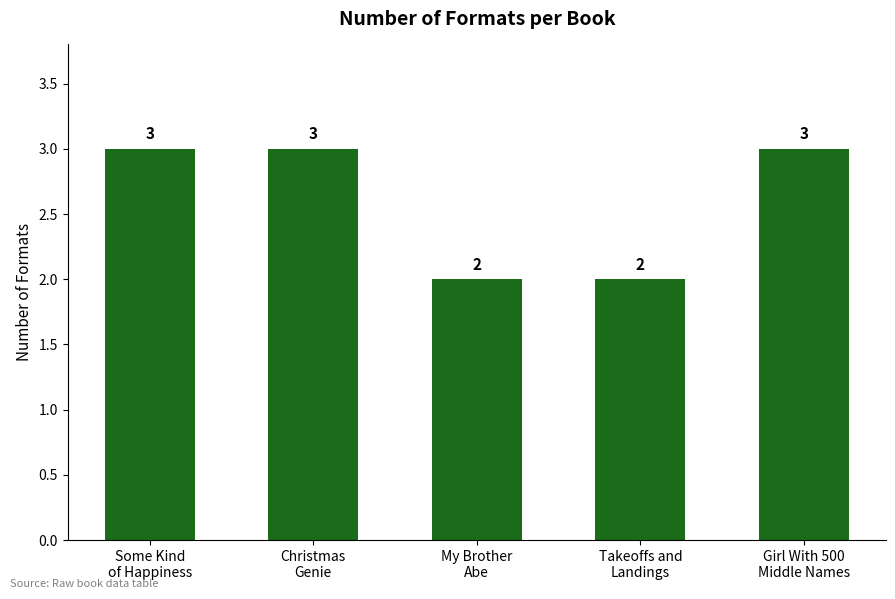

Count the values in the range 2 to 3.

5